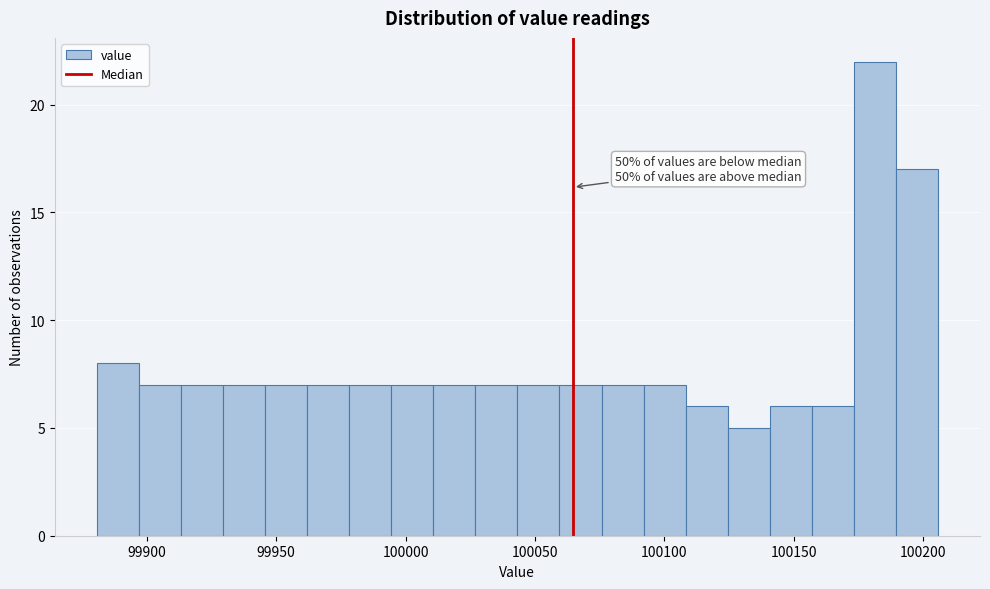

Read against the x-axis, roughly where is the centre of the tallest bar?

100180